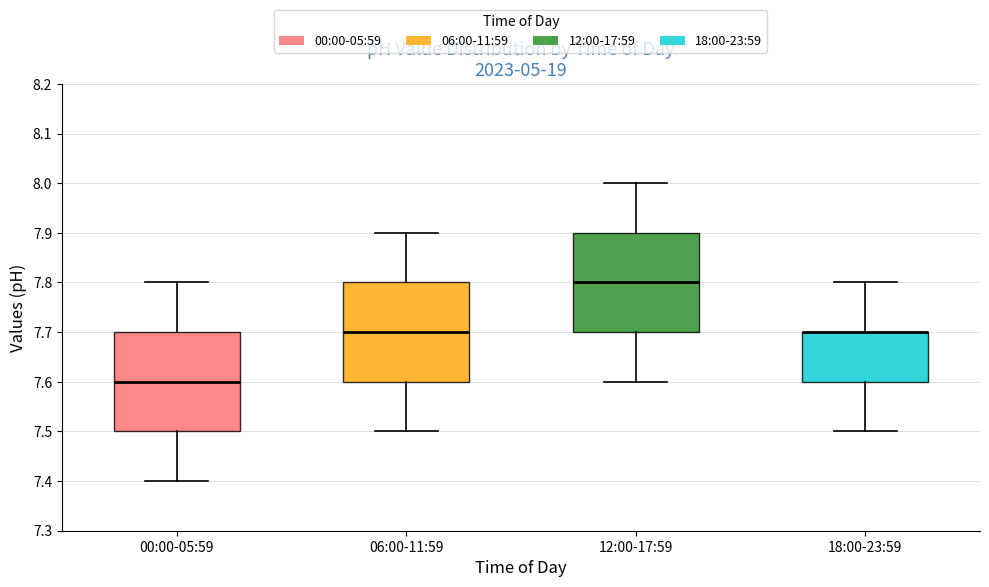

Where does the lower whisker of the box for 18:00-23:59 end on the y-axis? The values are not printed on the chart, so give them approximately, as read against the axis.

7.5